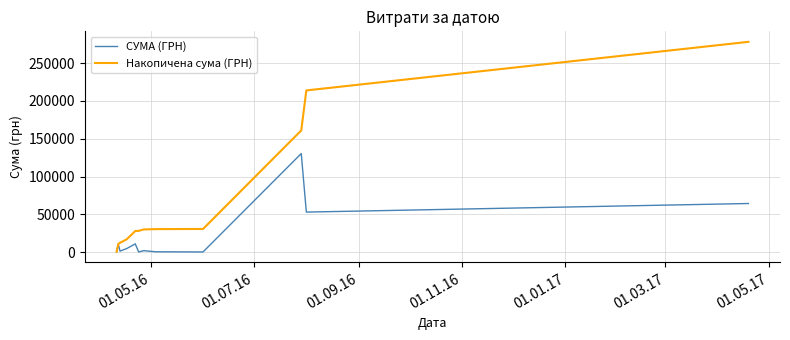

What is the highest value of the СУМА (ГРН) series?

130379.7